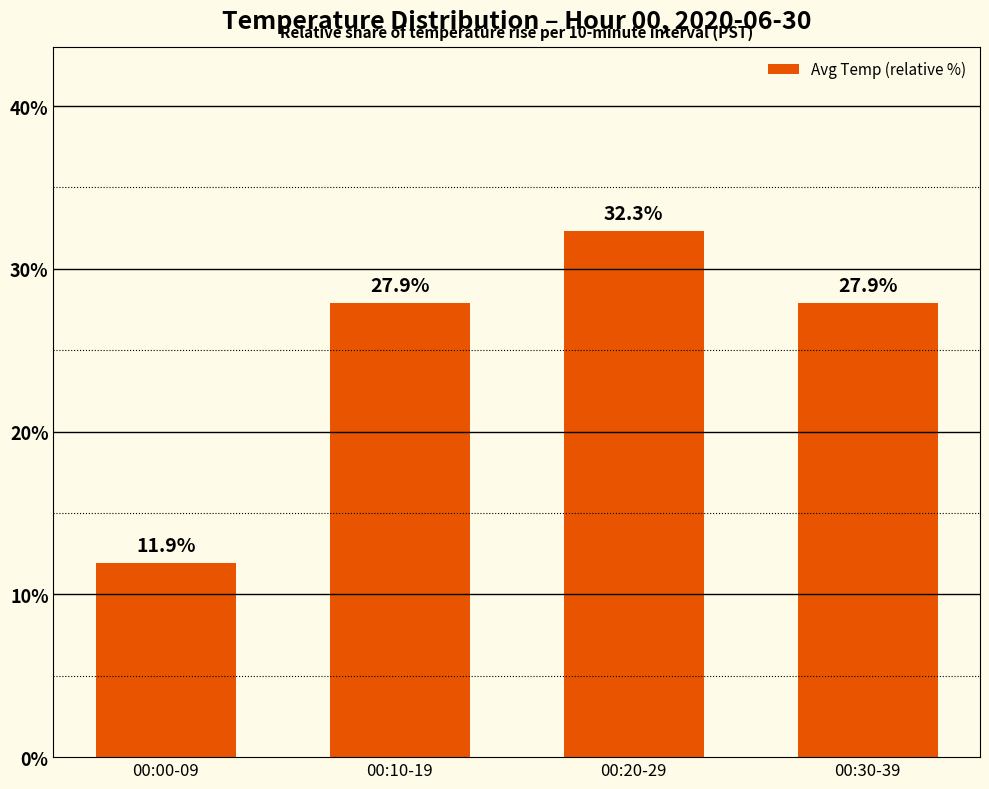

Which category has the highest value across all series?

00:20-29